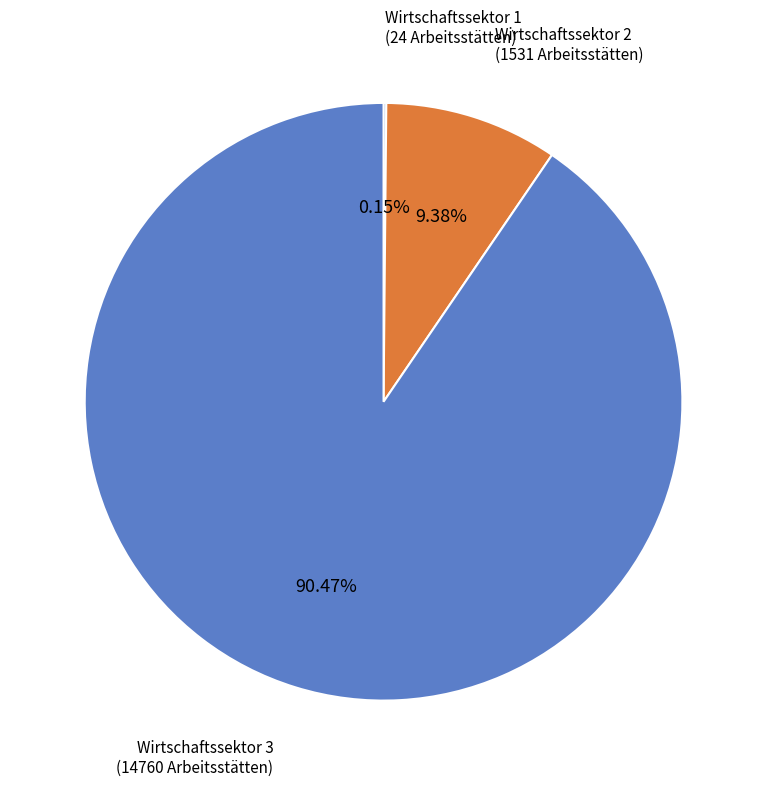

To the nearest percent, what portion does Wirtschaftssektor 2 represent?

9%